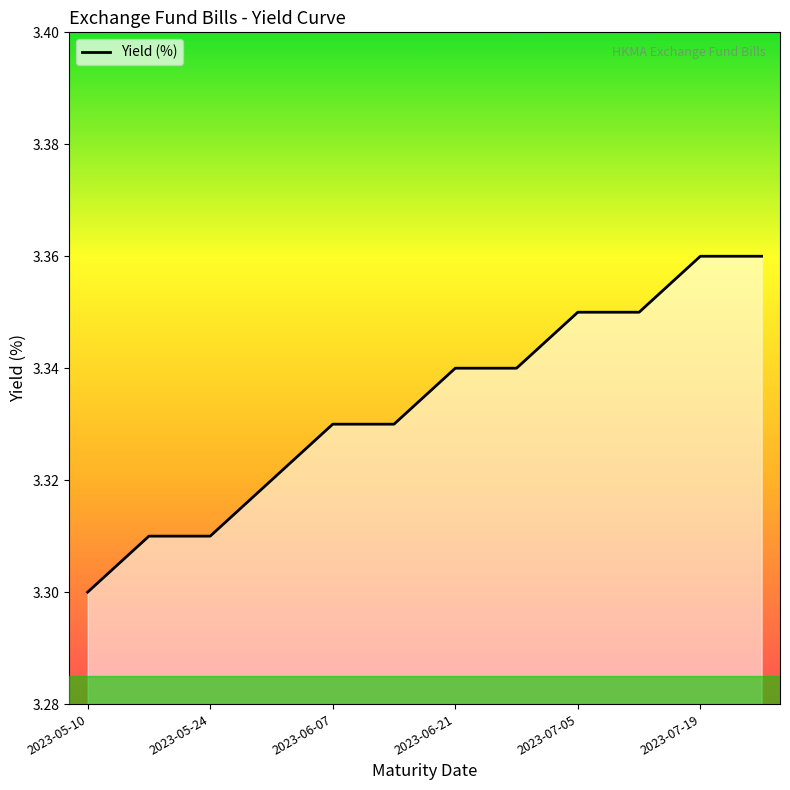

At which label is the value closest to 3?

2023-05-10